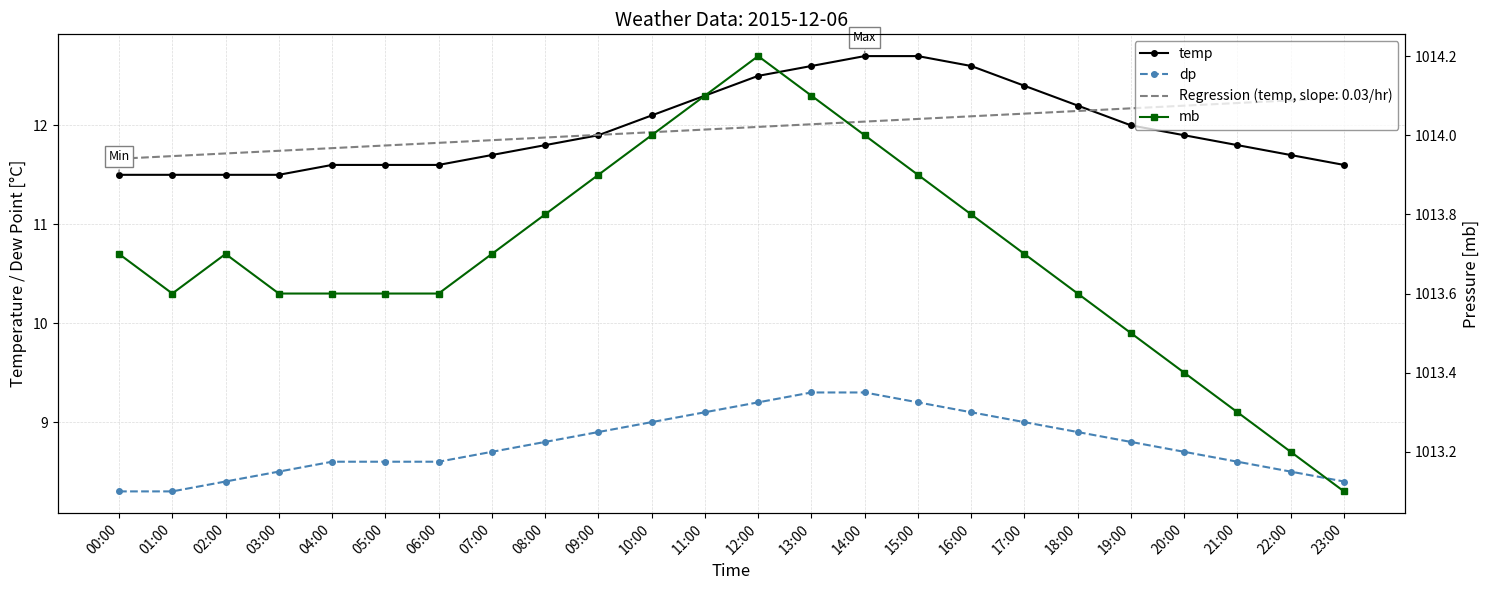

Reading left to right, transcribe all the data shown in this chart.

temp: 11.5	11.5	11.5	11.5	11.6	11.6	11.6	11.7	11.8	11.9	12.1	12.3	12.5	12.6	12.7	12.7	12.6	12.4	12.2	12.0	11.9	11.8	11.7	11.6
dp: 8.3	8.3	8.4	8.5	8.6	8.6	8.6	8.7	8.8	8.9	9.0	9.1	9.2	9.3	9.3	9.2	9.1	9.0	8.9	8.8	8.7	8.6	8.5	8.4
mb: 1013.7	1013.6	1013.7	1013.6	1013.6	1013.6	1013.6	1013.7	1013.8	1013.9	1014.0	1014.1	1014.2	1014.1	1014.0	1013.9	1013.8	1013.7	1013.6	1013.5	1013.4	1013.3	1013.2	1013.1